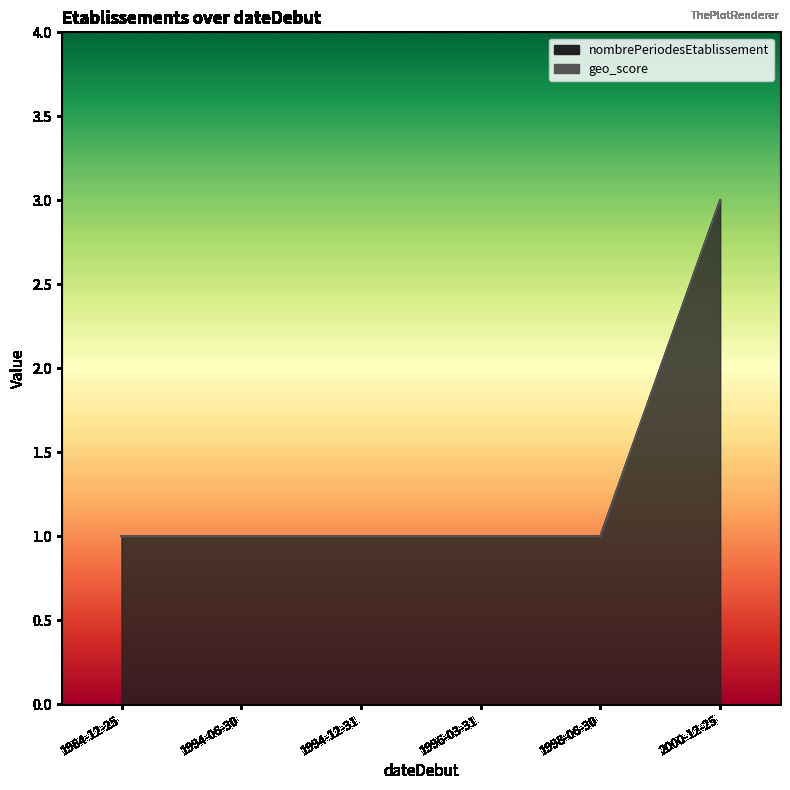

Which series has the widest spread of values?

nombrePeriodesEtablissement